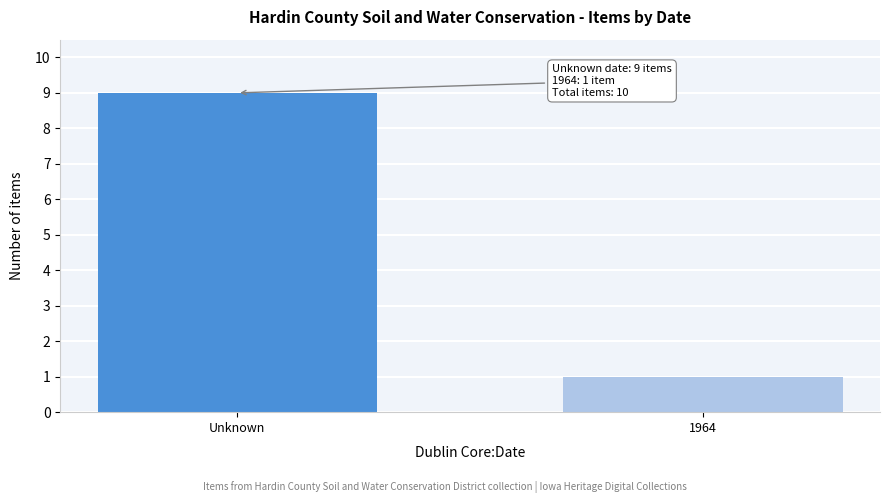

Is it true that the value at 1964 is 0?

False